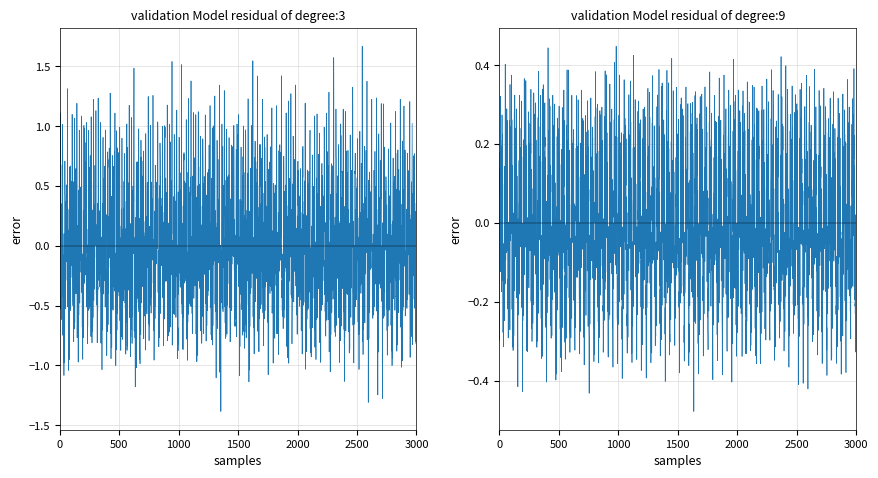

What is the total value across all series at 17?

2.2